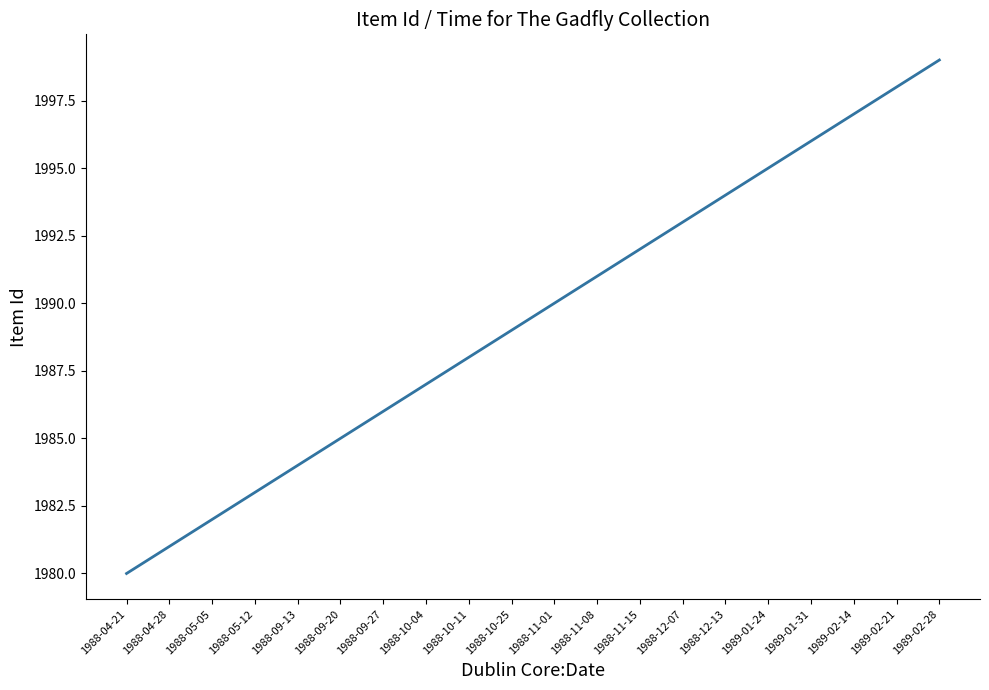

Approximately how many times larger is the value at 1988-11-01 compared to 1989-01-31?

1.0